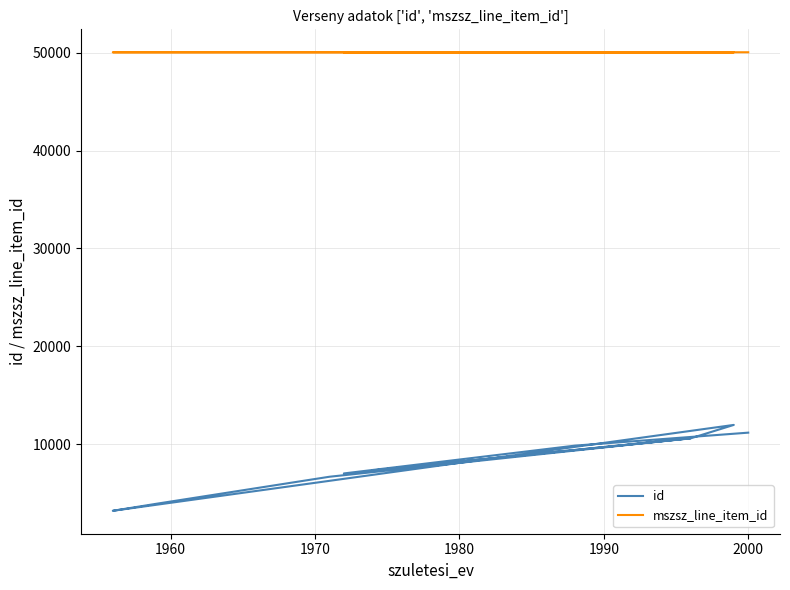

Reading left to right, transcribe all the data shown in this chart.

id: 7310	10579	11958	3179	3893	6659	10598	6998	9840	11167
mszsz_line_item_id: 50049	50049	50049	50049	50050	50051	50051	50051	50051	50053